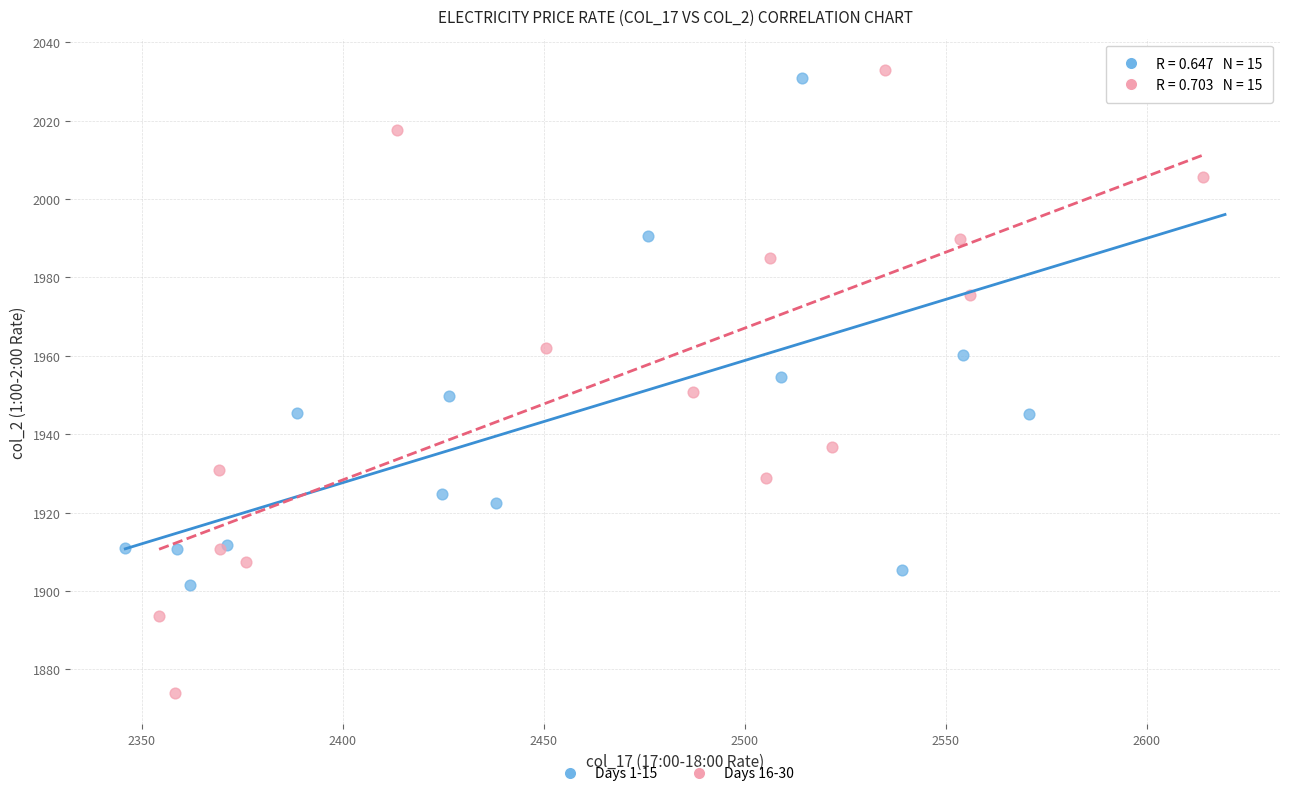

Which series has the widest spread of Y values?

Days 16-30